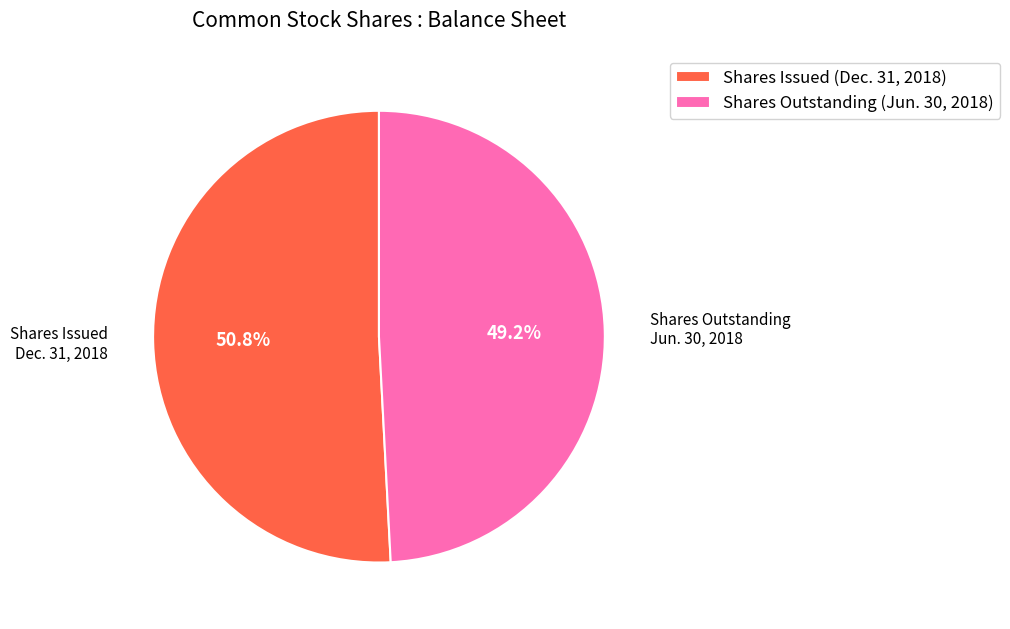

Rank the categories by value from lowest to highest.

Shares Outstanding (Jun. 30, 2018), Shares Issued (Dec. 31, 2018)